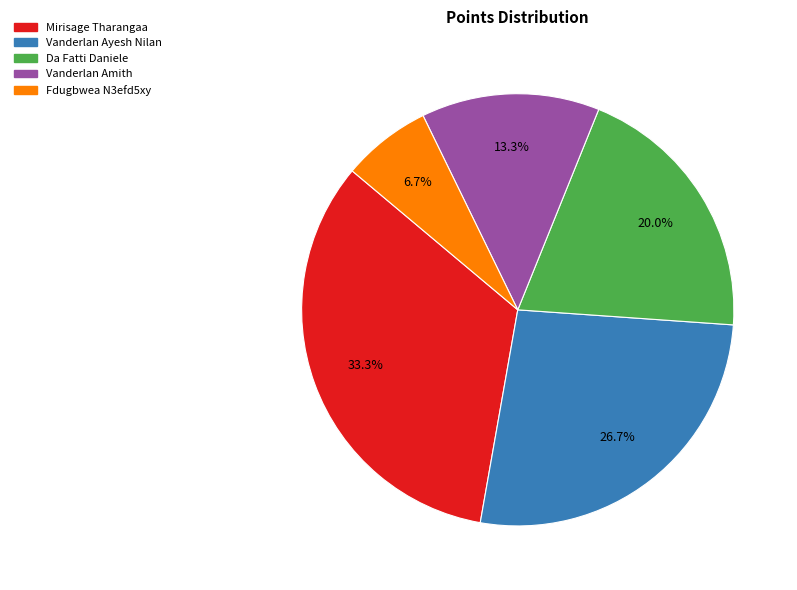

Approximately how many times larger is the value at Vanderlan Ayesh Nilan compared to Fdugbwea N3efd5xy?

4.0